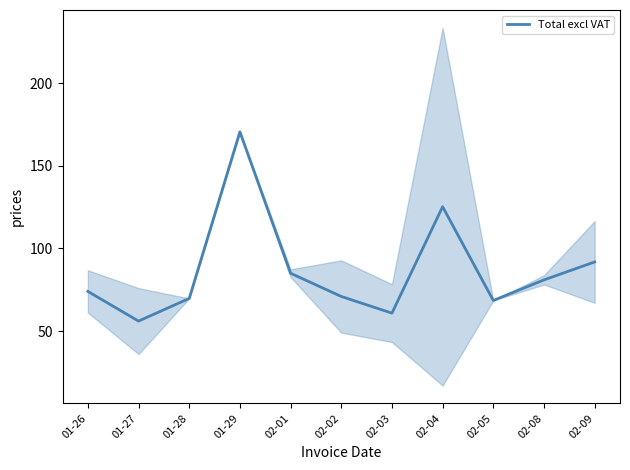

True or false: the data shows 139.4 at 02-01.

False